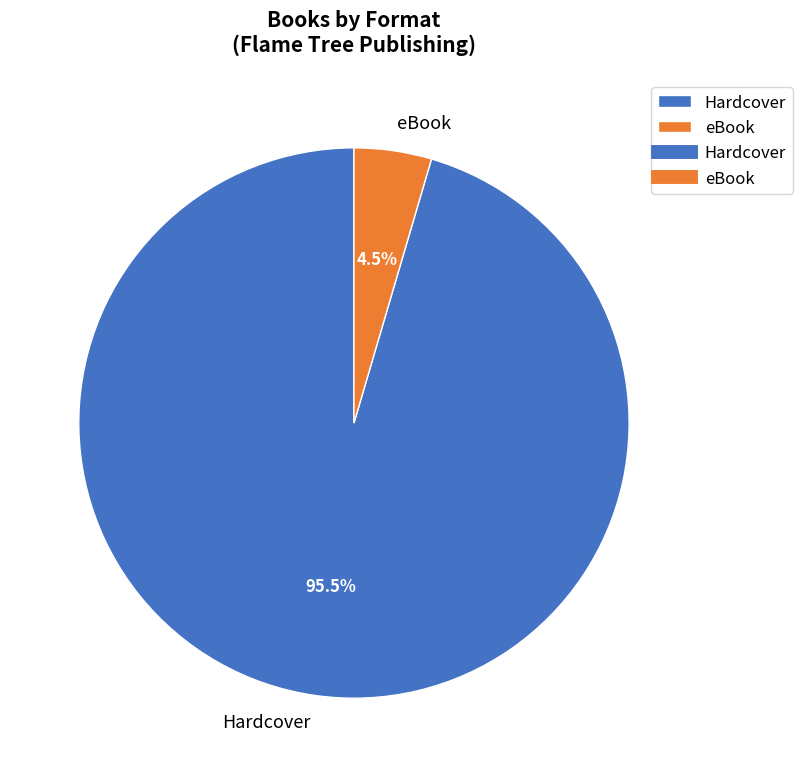

Combined, do eBook and Hardcover account for over 50%?

Yes